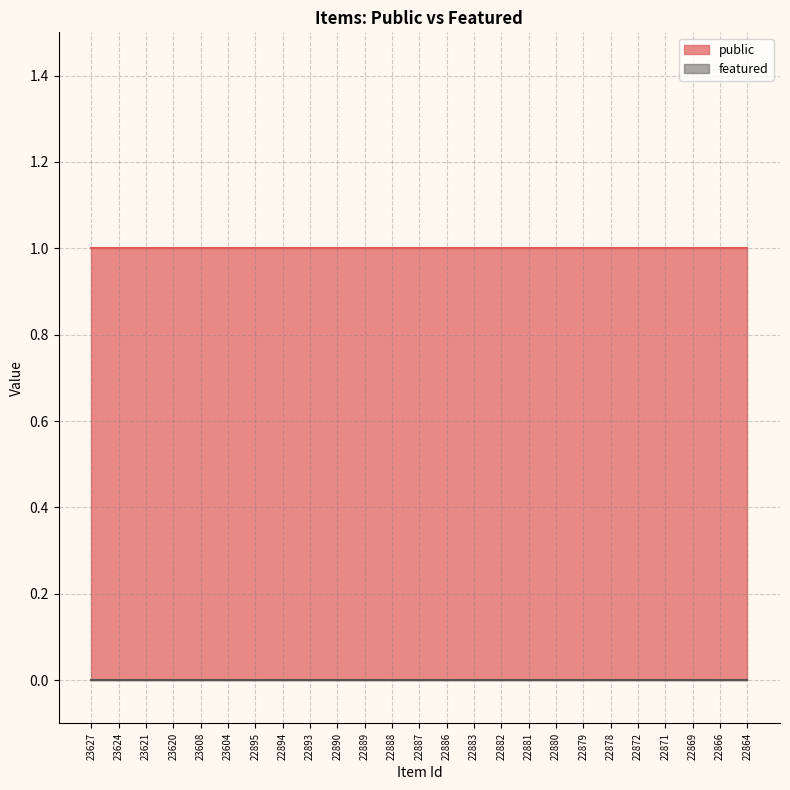

True or false: featured and public intersect in this chart.

False